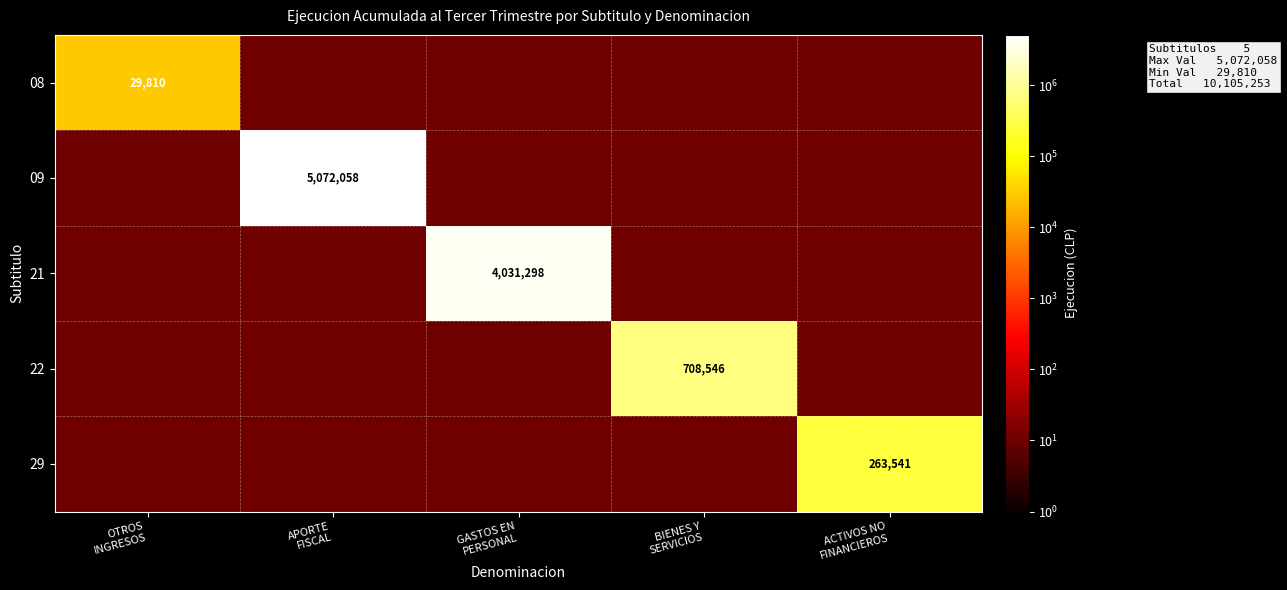

At how many categories does at least one series exceed 4708486?

1